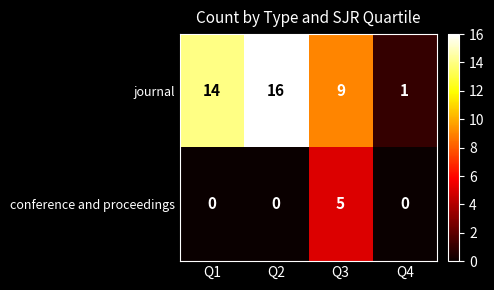

The value of journal at Q4 is 1. True or false?

True